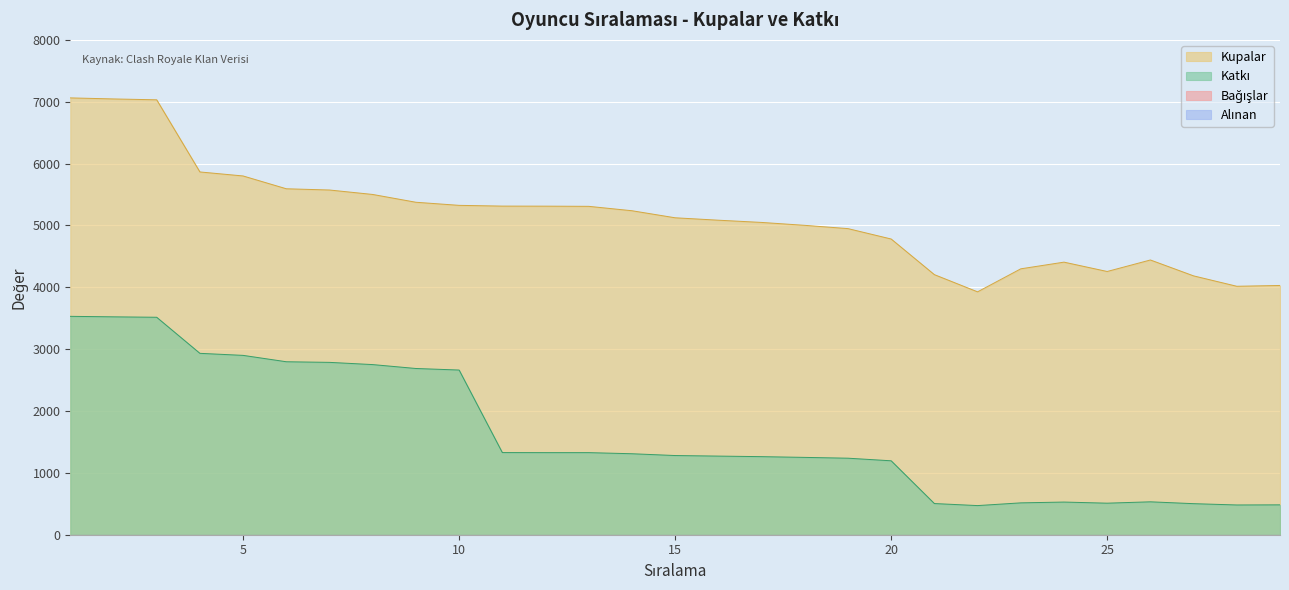

What is the highest value of the Kupalar series?

7061